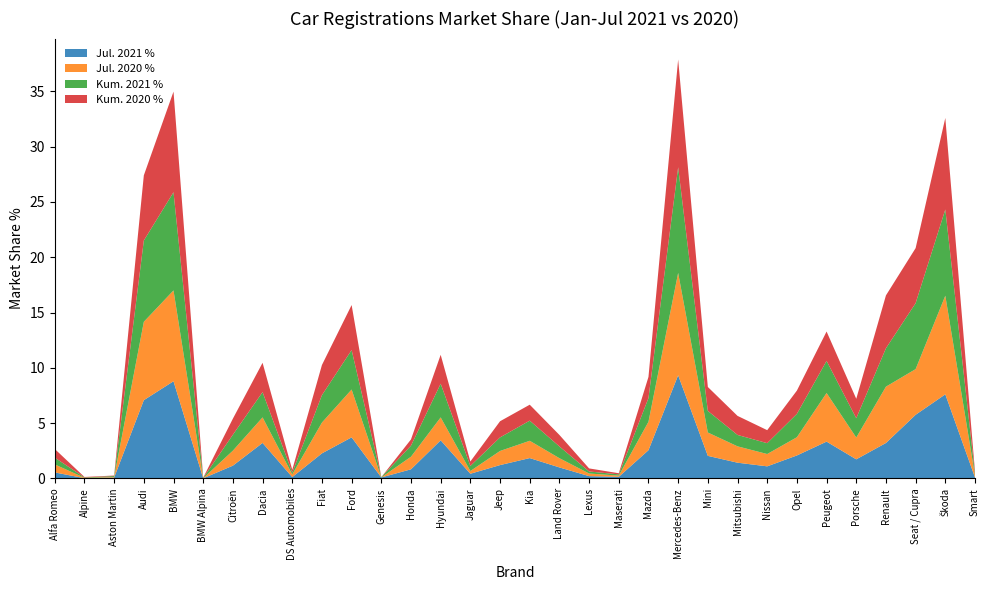

Reading left to right, extract all data points from this chart.

Jul. 2021 %: Alfa Romeo=0.5	Alpine=0.0	Aston Martin=0.1	Audi=7.1	BMW=8.8	BMW Alpina=0.0	Citroën=1.2	Dacia=3.2	DS Automobiles=0.1	Fiat=2.3	Ford=3.7	Genesis=0.1	Honda=0.8	Hyundai=3.4	Jaguar=0.4	Jeep=1.2	Kia=1.8	Land Rover=1.0	Lexus=0.2	Maserati=0.1	Mazda=2.6	Mercedes-Benz=9.3	Mini=2.0	Mitsubishi=1.4	Nissan=1.1	Opel=2.1	Peugeot=3.3	Porsche=1.7	Renault=3.2	Seat / Cupra=5.8	Škoda=7.6	Smart=0.1
Jul. 2020 %: Alfa Romeo=0.7	Alpine=0.0	Aston Martin=0.1	Audi=7.1	BMW=8.2	BMW Alpina=0.0	Citroën=1.4	Dacia=2.3	DS Automobiles=0.2	Fiat=2.8	Ford=4.3	Genesis=0.0	Honda=1.1	Hyundai=2.1	Jaguar=0.2	Jeep=1.3	Kia=1.6	Land Rover=0.8	Lexus=0.2	Maserati=0.1	Mazda=2.6	Mercedes-Benz=9.3	Mini=2.1	Mitsubishi=1.5	Nissan=1.1	Opel=1.6	Peugeot=4.4	Porsche=2.0	Renault=5.1	Seat / Cupra=4.1	Škoda=8.9	Smart=0.2
Kum. 2021 %: Alfa Romeo=0.6	Alpine=0.0	Aston Martin=0.1	Audi=7.3	BMW=8.9	BMW Alpina=0.0	Citroën=1.4	Dacia=2.3	DS Automobiles=0.2	Fiat=2.5	Ford=3.6	Genesis=0.0	Honda=1.0	Hyundai=3.0	Jaguar=0.5	Jeep=1.2	Kia=1.8	Land Rover=1.1	Lexus=0.2	Maserati=0.1	Mazda=2.1	Mercedes-Benz=9.5	Mini=2.0	Mitsubishi=1.0	Nissan=1.0	Opel=2.1	Peugeot=2.9	Porsche=1.7	Renault=3.5	Seat / Cupra=6.0	Škoda=7.8	Smart=0.1
Kum. 2020 %: Alfa Romeo=0.8	Alpine=0.0	Aston Martin=0.0	Audi=5.9	BMW=9.1	BMW Alpina=0.0	Citroën=1.5	Dacia=2.7	DS Automobiles=0.3	Fiat=2.7	Ford=4.1	Genesis=0.0	Honda=0.6	Hyundai=2.6	Jaguar=0.4	Jeep=1.5	Kia=1.4	Land Rover=1.0	Lexus=0.3	Maserati=0.1	Mazda=1.9	Mercedes-Benz=9.7	Mini=2.2	Mitsubishi=1.7	Nissan=1.2	Opel=2.1	Peugeot=2.7	Porsche=1.8	Renault=4.8	Seat / Cupra=5.0	Škoda=8.3	Smart=0.2